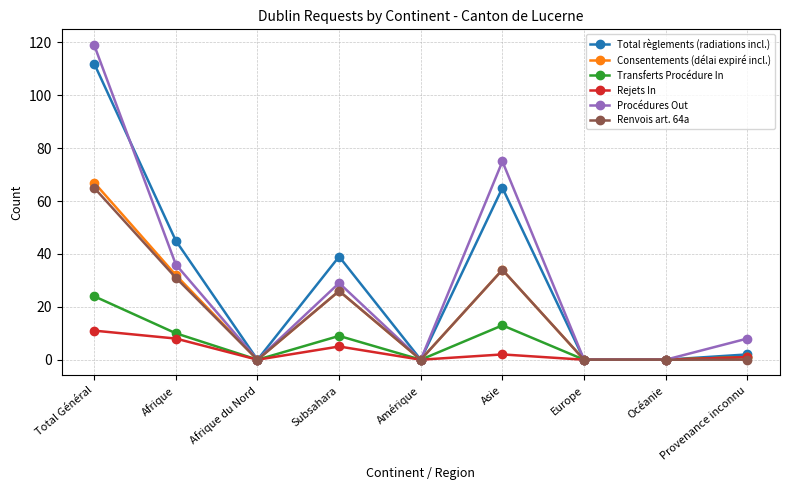

True or false: Transferts Procédure In has a value of 0 at Océanie.

True